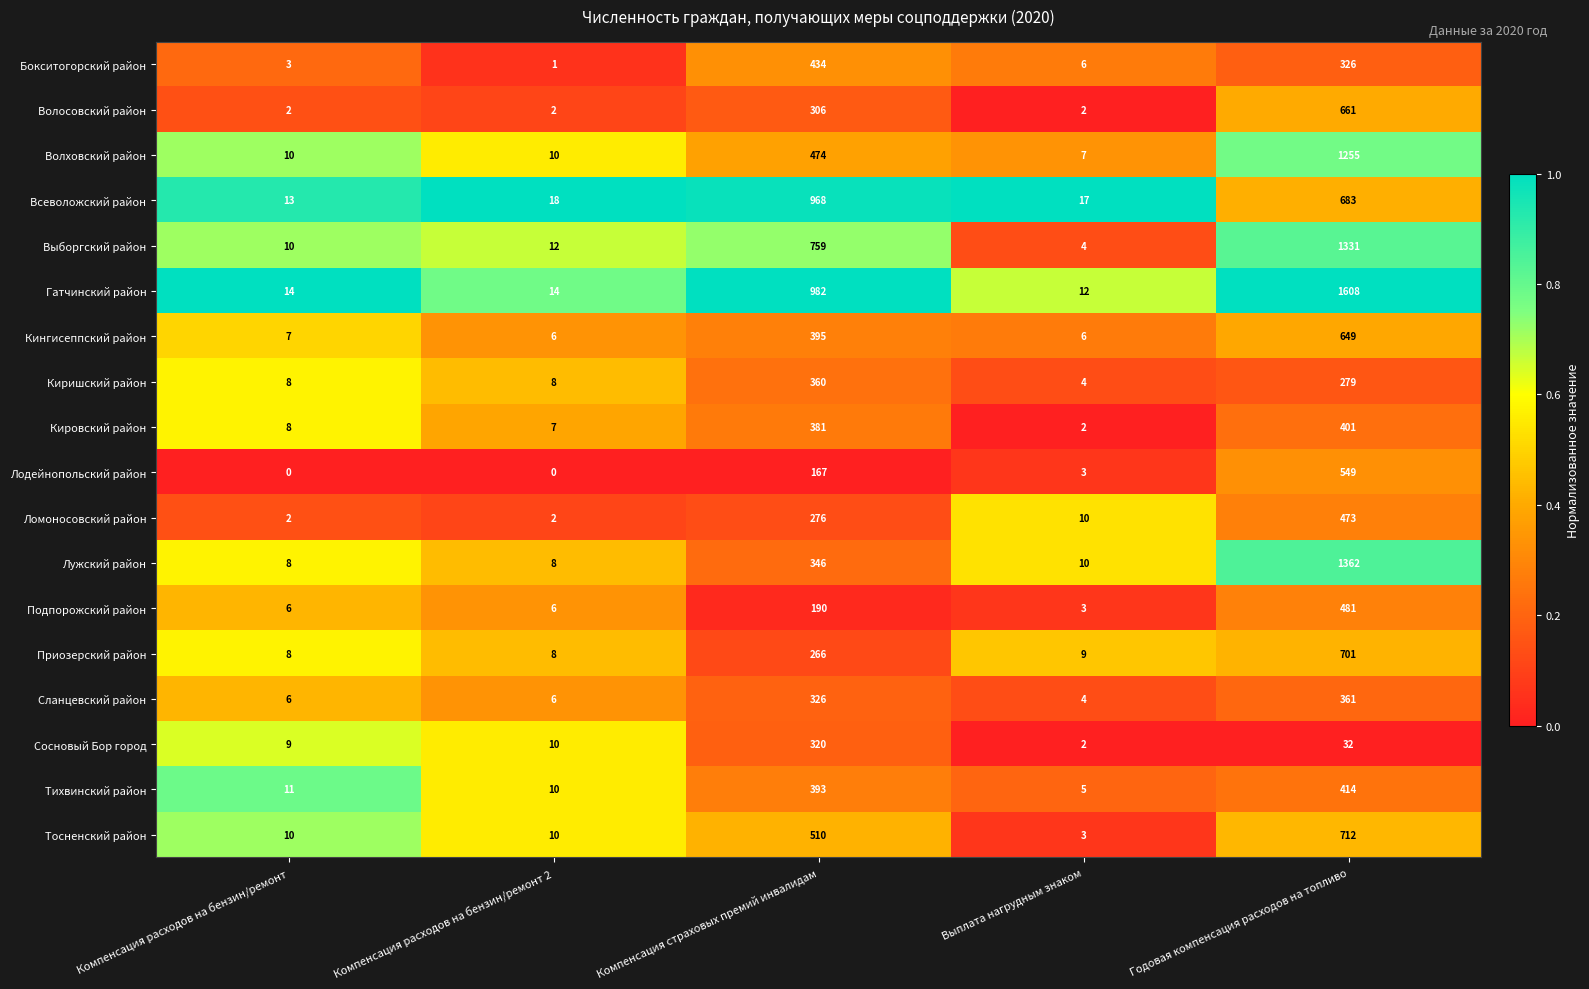

Which series has the largest total across all categories?

Гатчинский район